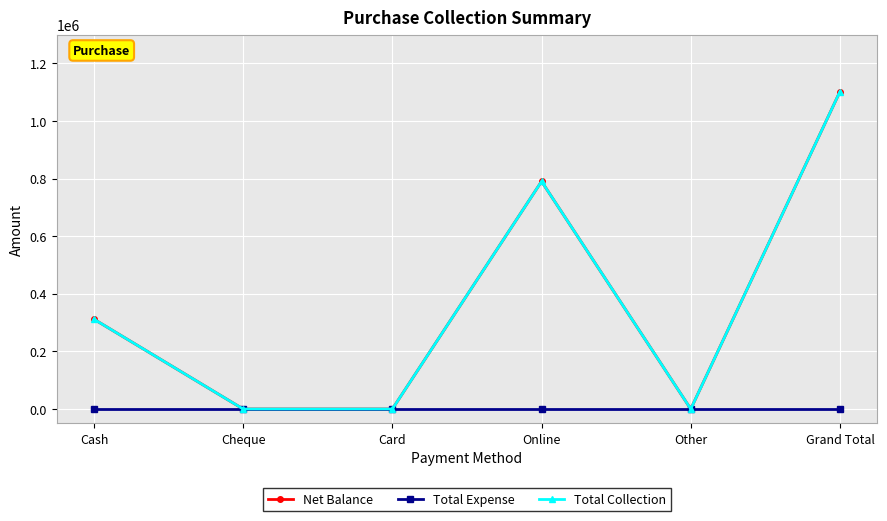

Which series changed the most between Cash and Online?

Net Balance